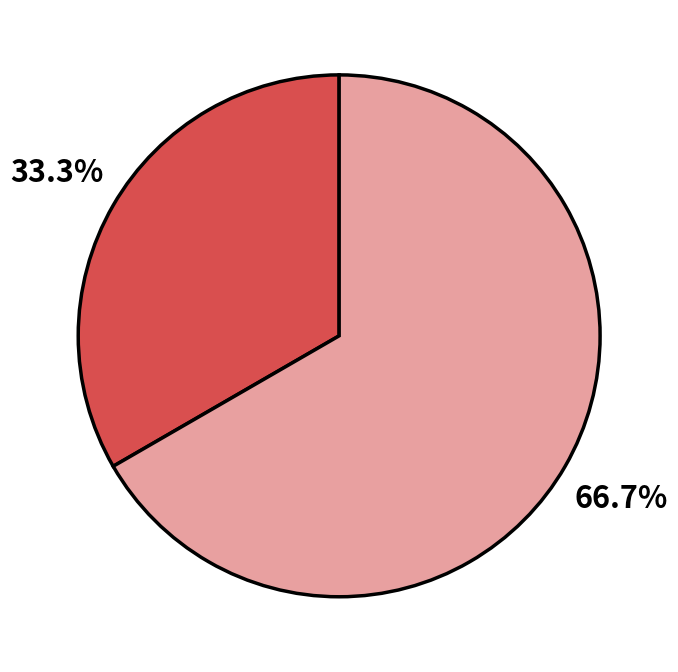

Does any single category account for the majority?

Yes